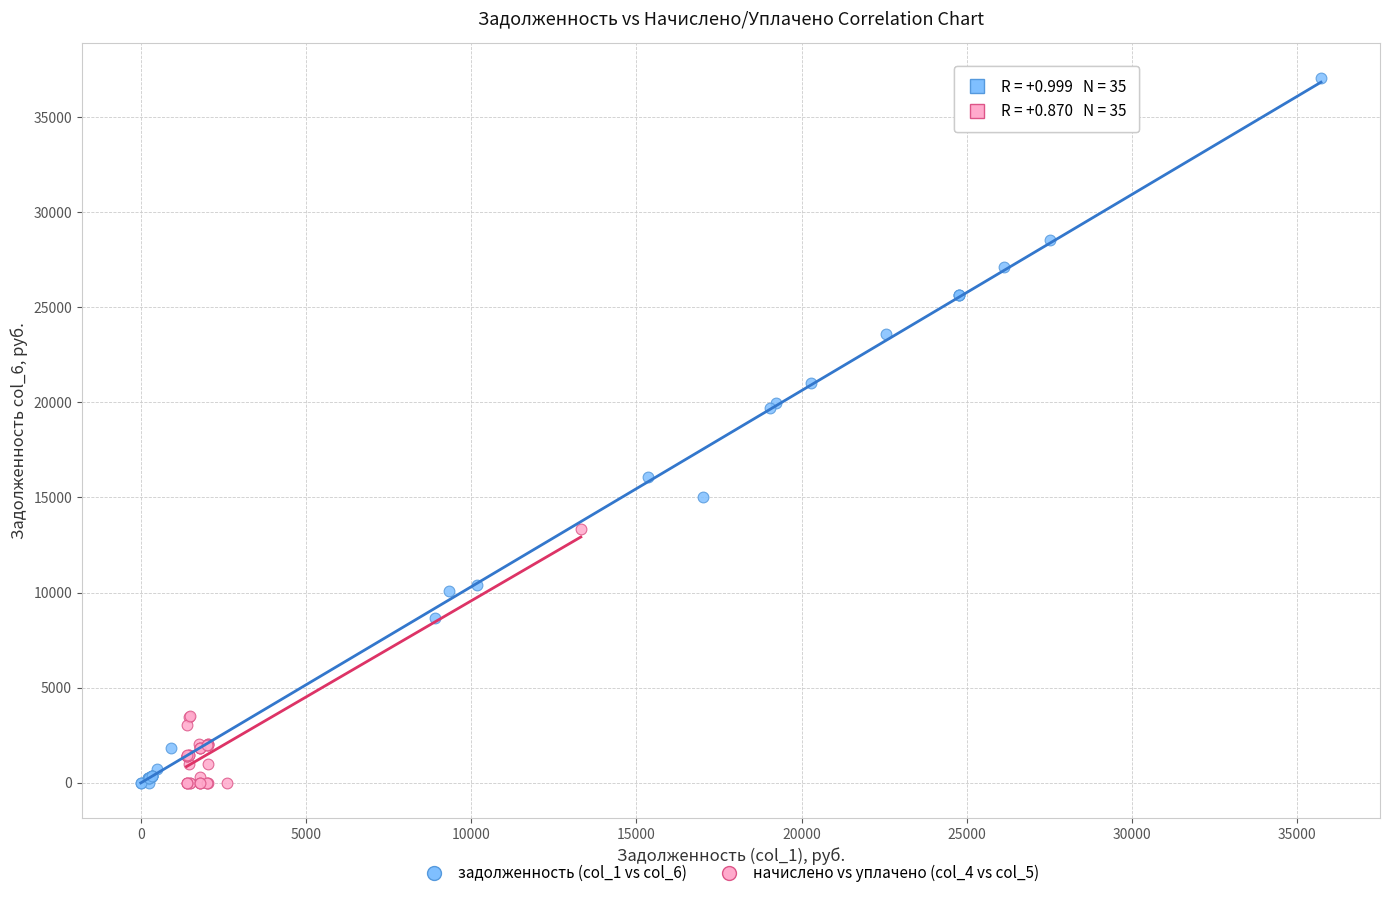

Which series has the widest spread of Y values?

задолженность (col_1 vs col_6)